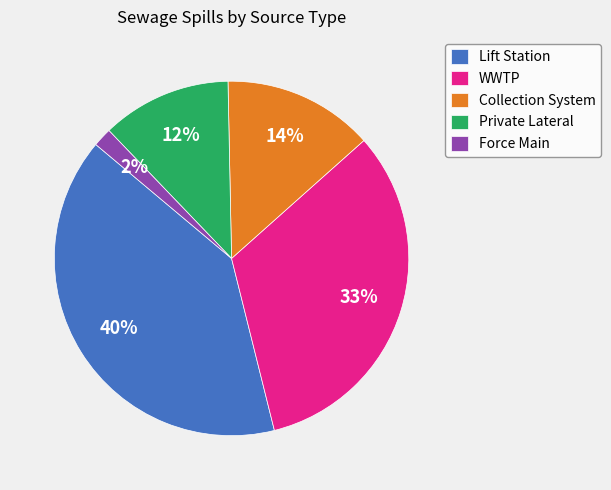

Rank the categories by value from highest to lowest.

Lift Station, WWTP, Collection System, Private Lateral, Force Main